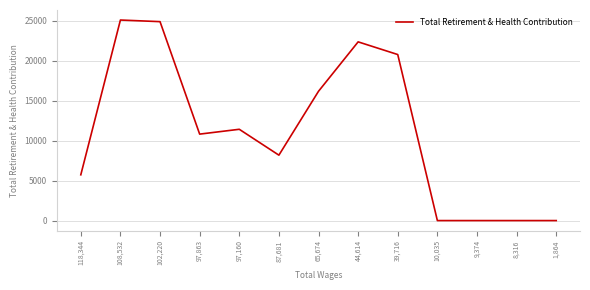

Where is the data nearest to the value 12535?

97,160